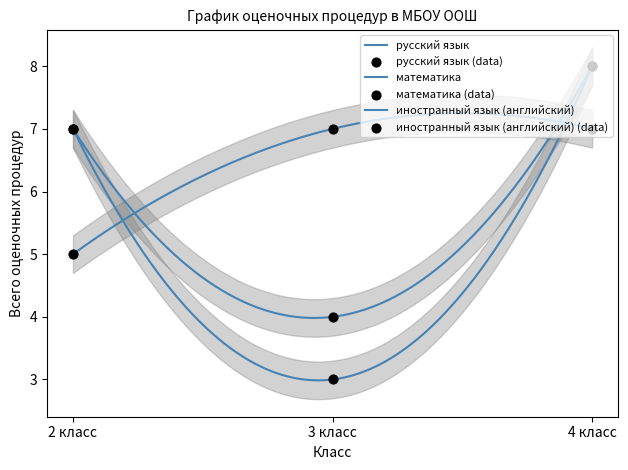

What are all the series names shown in the legend?

русский язык, математика, иностранный язык (английский)